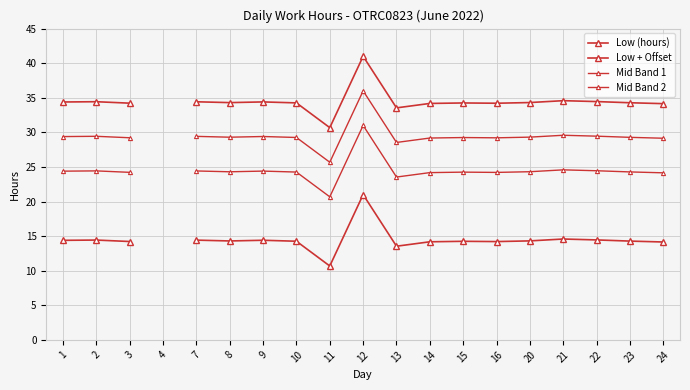

Rank the series at 22 from highest to lowest value.

Low + Offset, Mid Band 2, Mid Band 1, Low (hours)